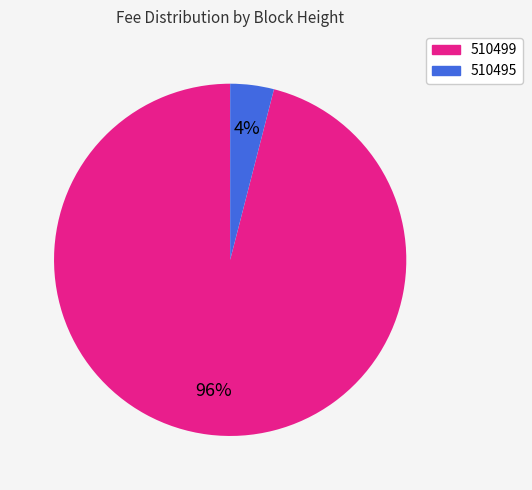

Rank the categories by value from highest to lowest.

510499, 510495